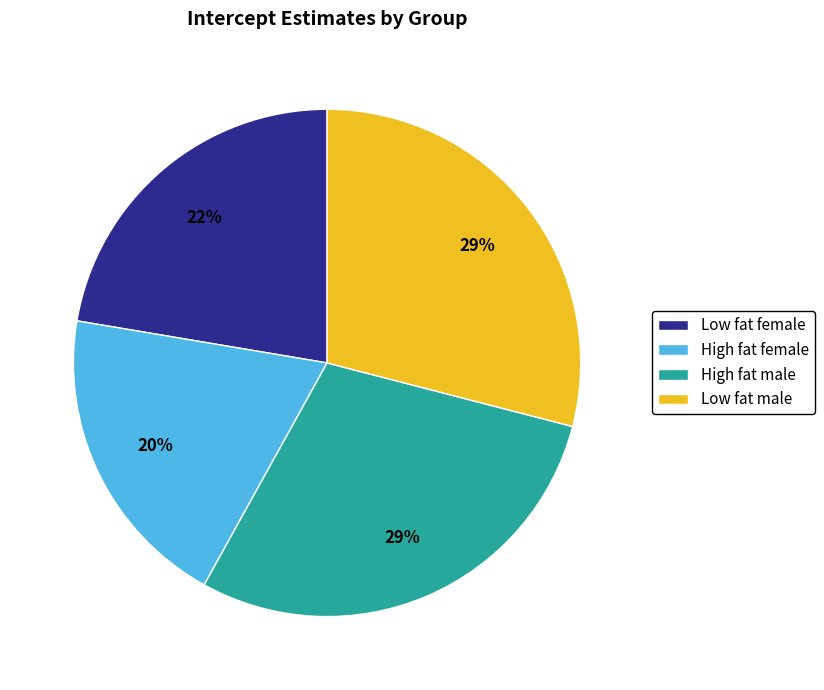

What percentage is the High fat male slice, to the nearest percent?

29%